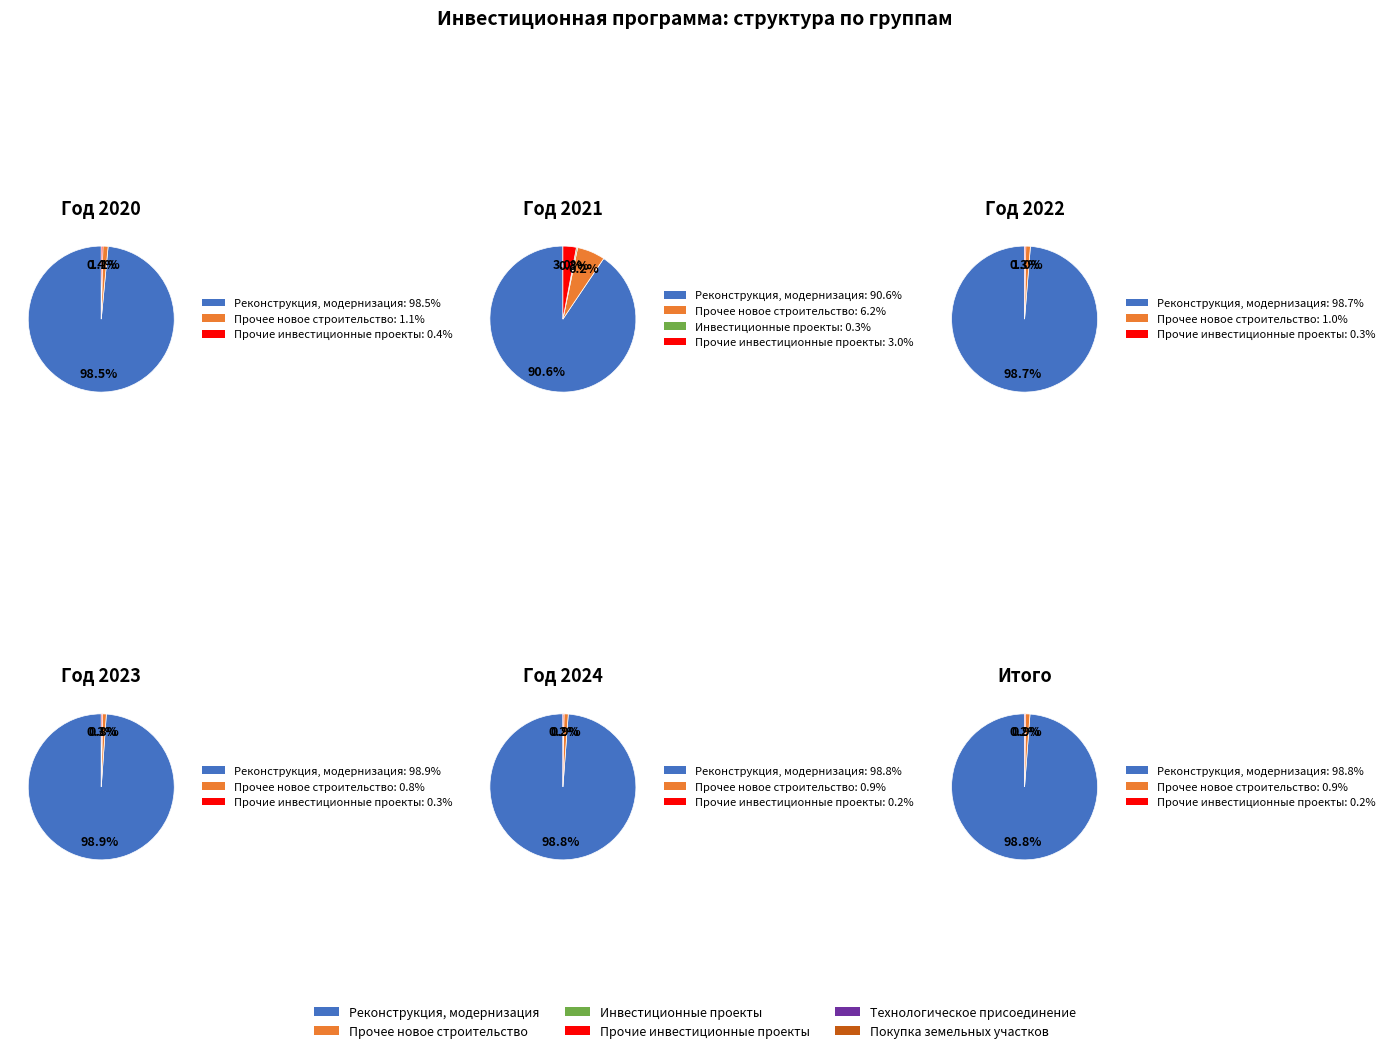

How many slices are in this pie chart?

6